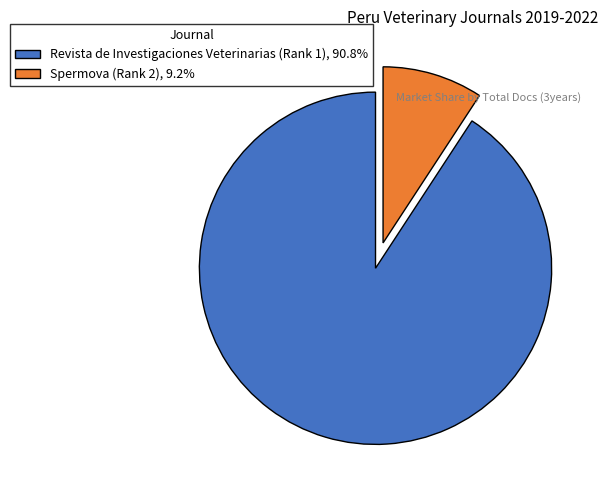

Is it true that Spermova (Rank 2) is 9% of the pie?

True